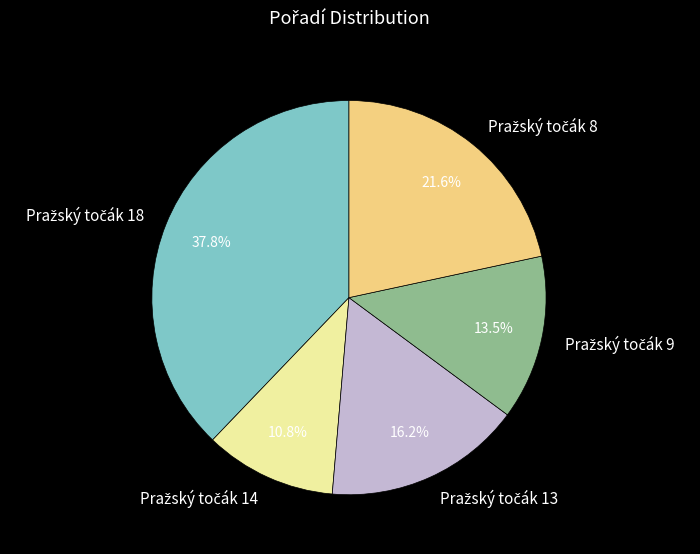

Does any single category account for the majority?

No